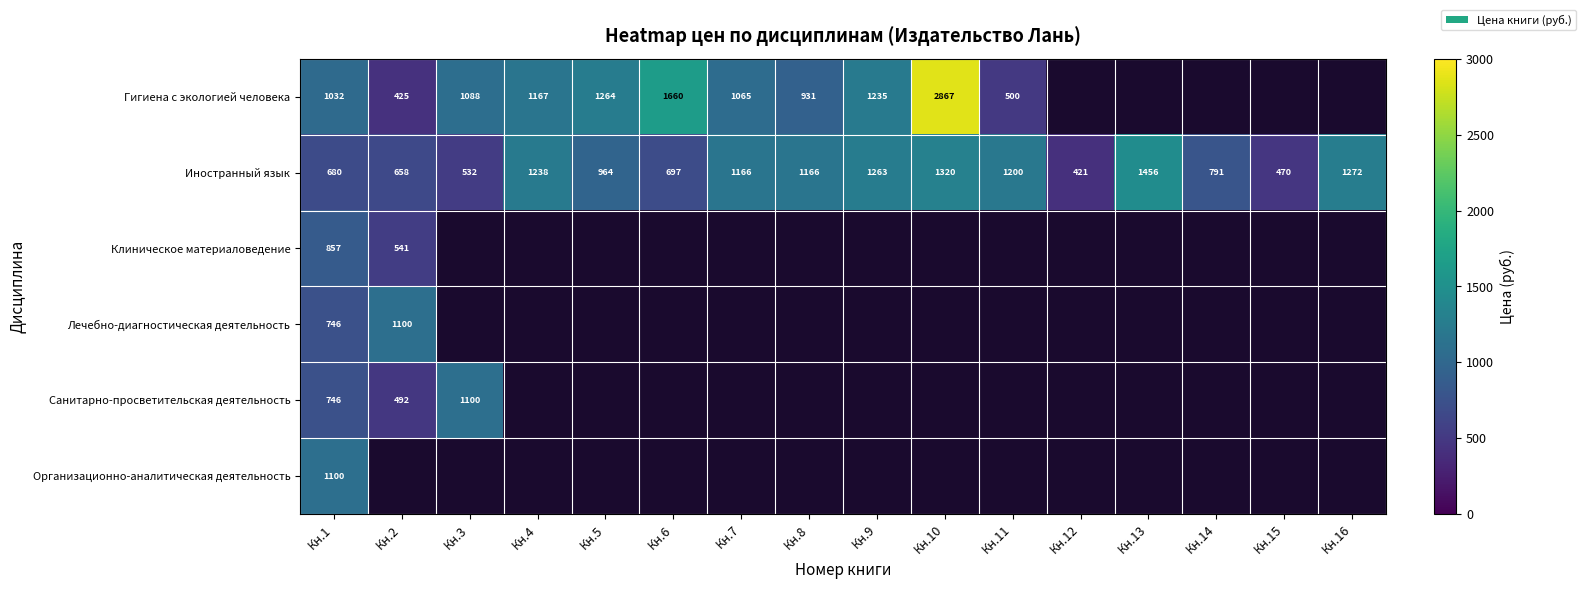

Where does the Иностранный язык series first go above 1166?

Кн.4